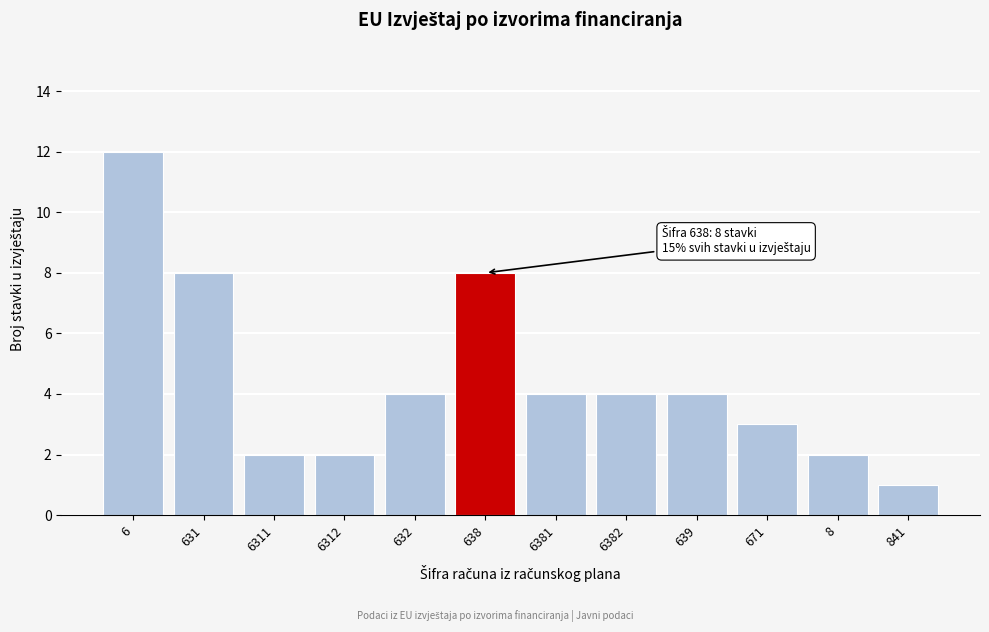

Reading left to right, list all the values displayed in this chart.

12	8	2	2	4	8	4	4	4	3	2	1